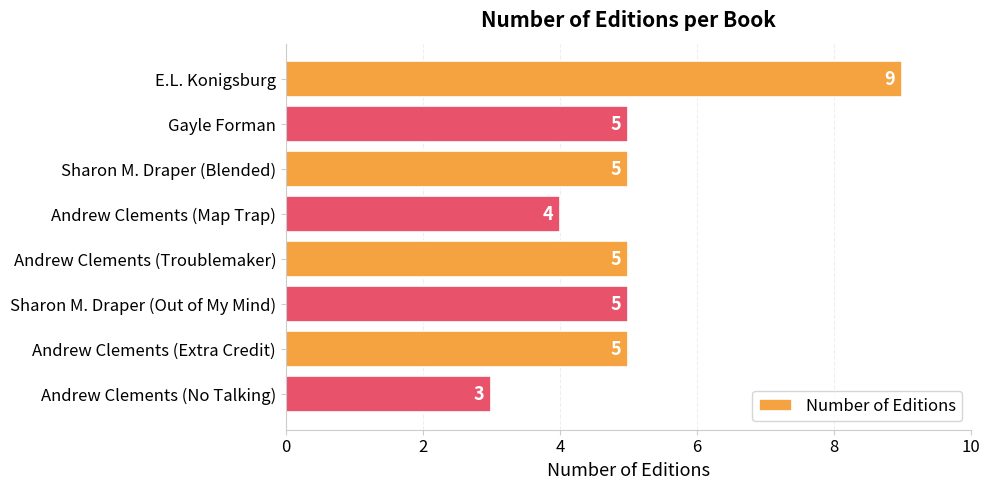

What is the sum of the values at Sharon M. Draper (Blended) and Andrew Clements (Troublemaker)?

10